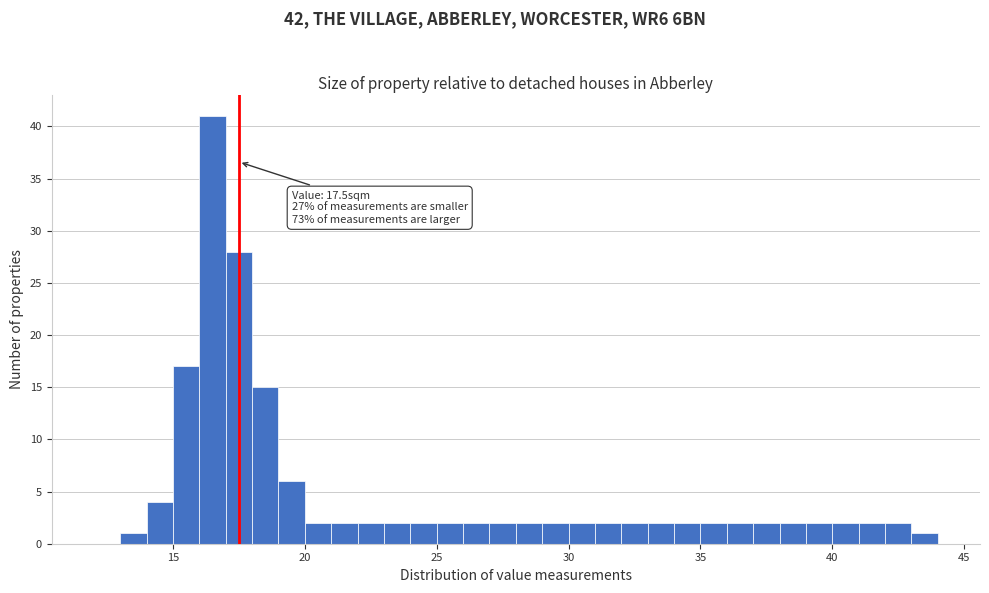

Read against the x-axis, roughly where is the centre of the tallest bar?

16.5